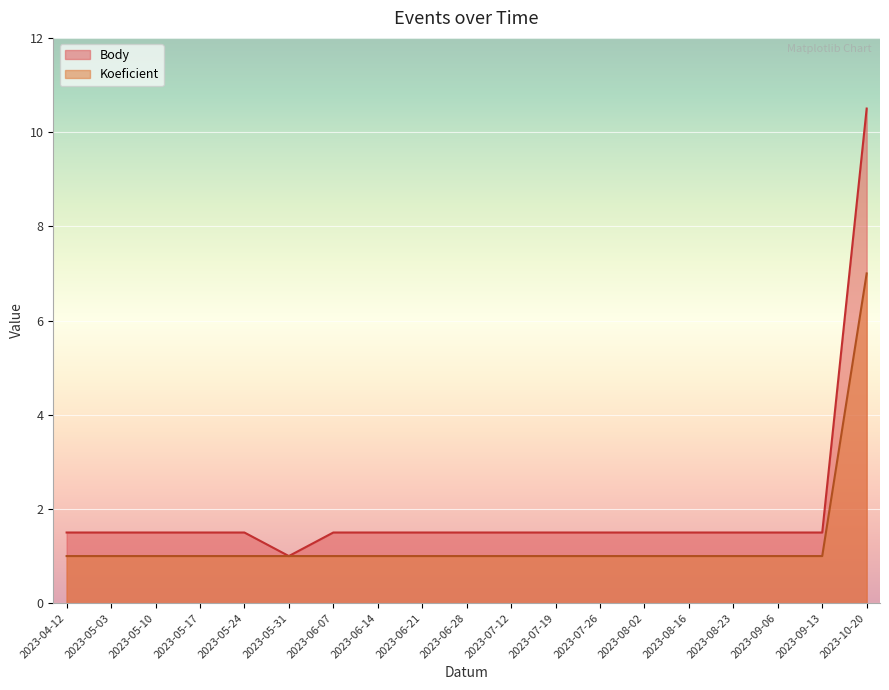

Does the chart display data point markers on the line(s)?

No